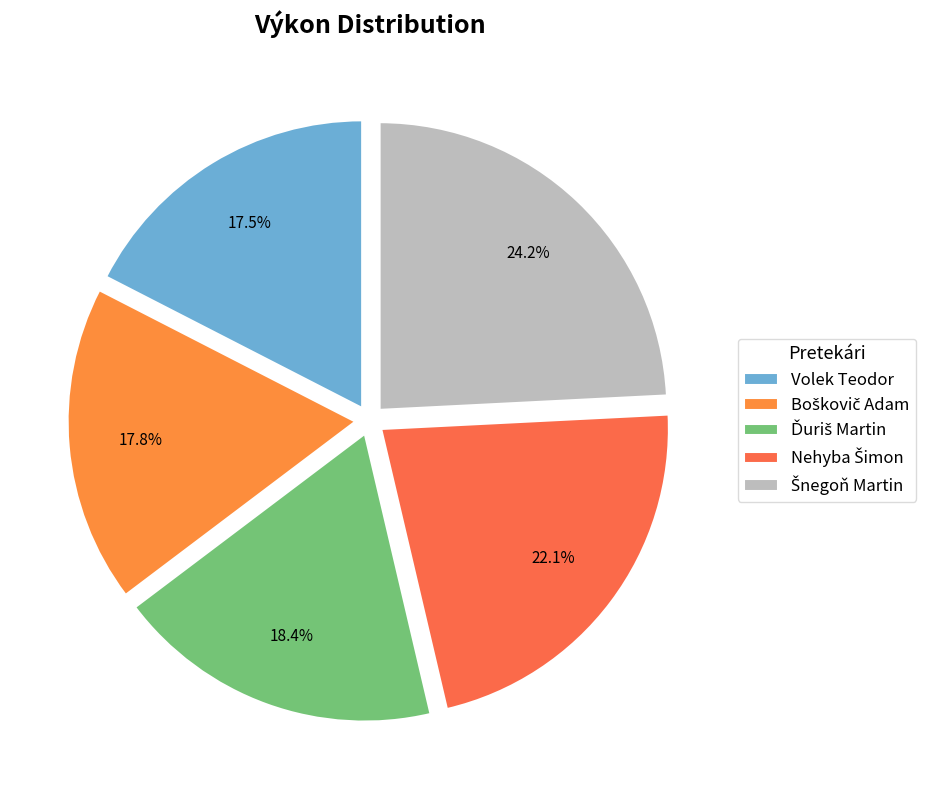

What is the change in value from Nehyba Šimon to Šnegoň Martin?

+1.7